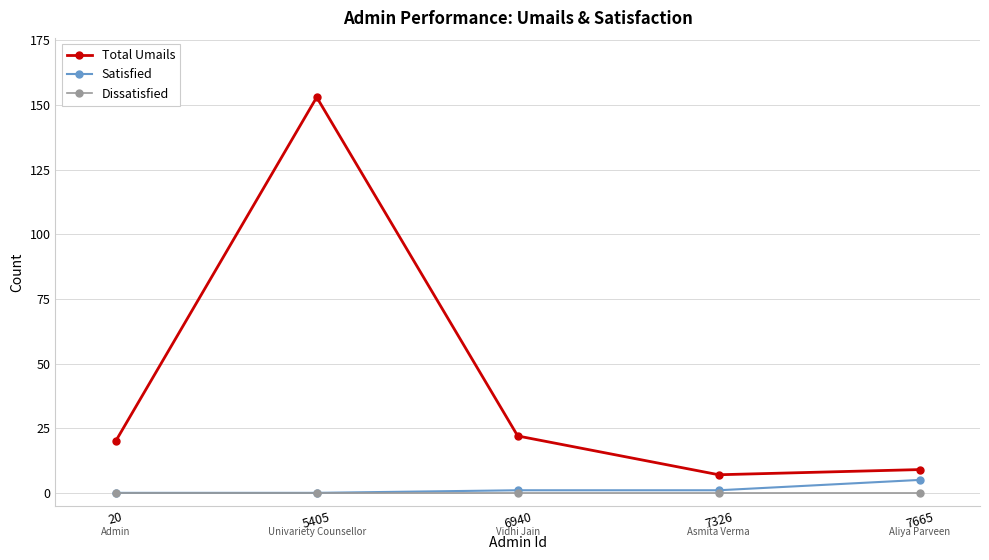

What is the value of the Total Umails point at the 2nd from the left?

153